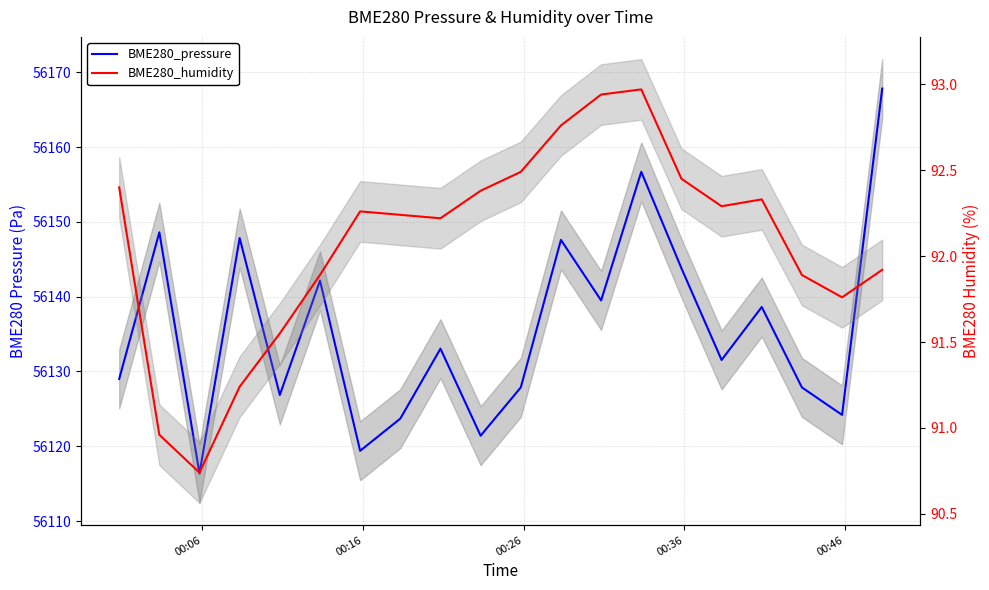

What is the difference between the second highest and second lowest values in the BME280_humidity series?

2.0